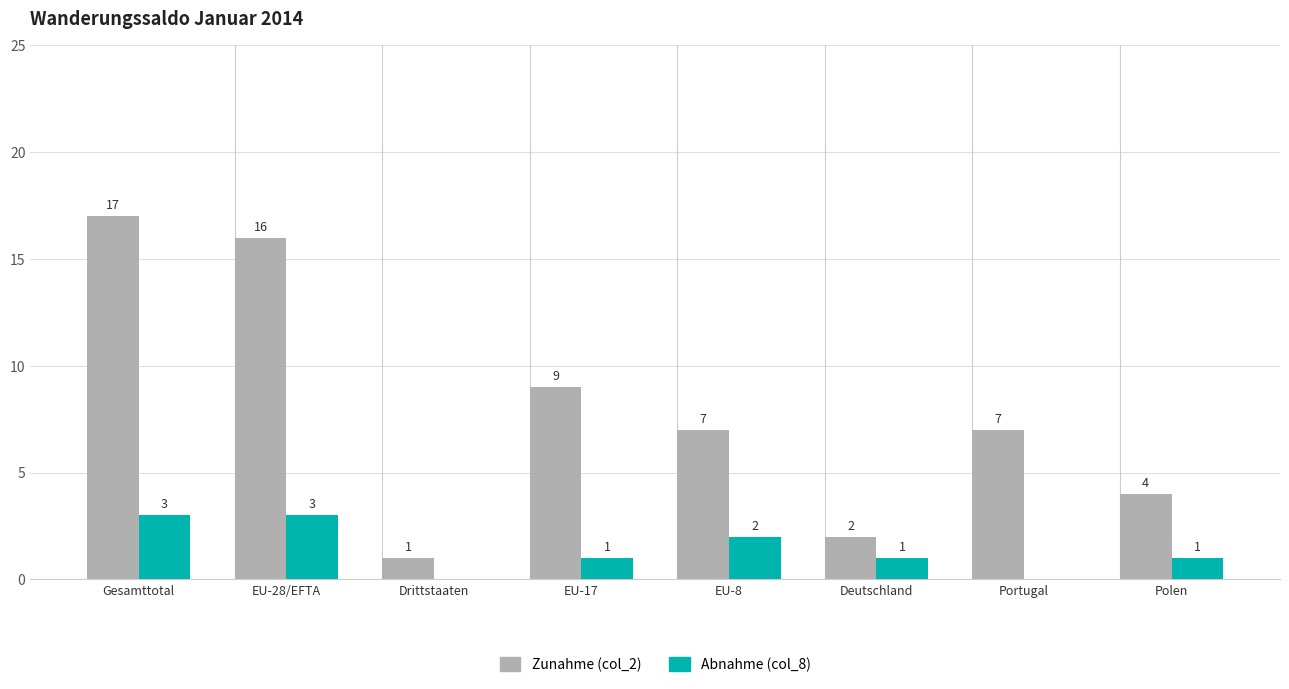

What is the difference between the Abnahme (col_8) values at Deutschland and EU-28/EFTA?

2